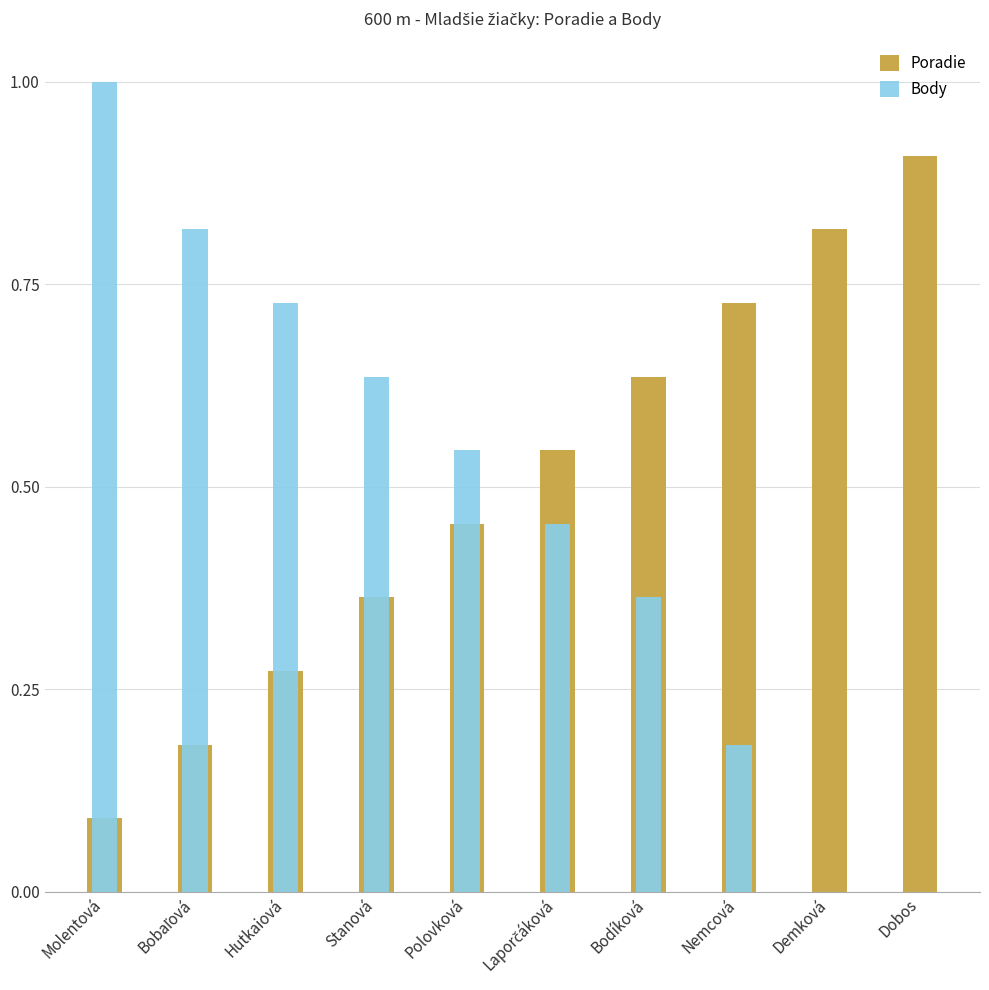

How many data points does each series have?

10